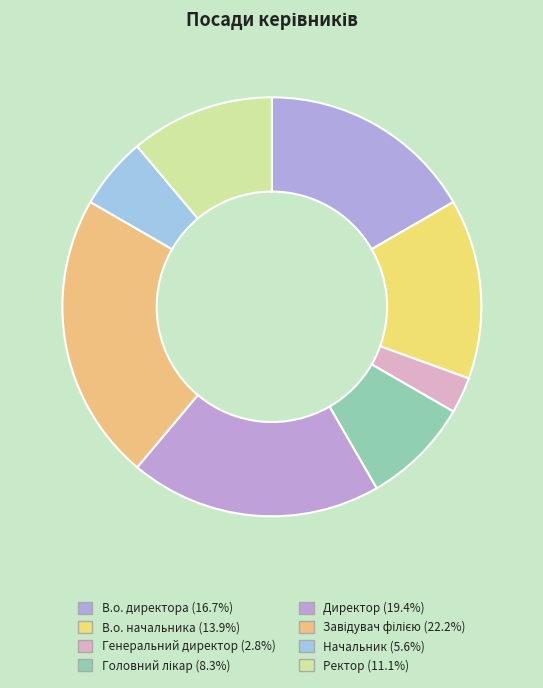

Is it true that Начальник is 6% of the pie?

True